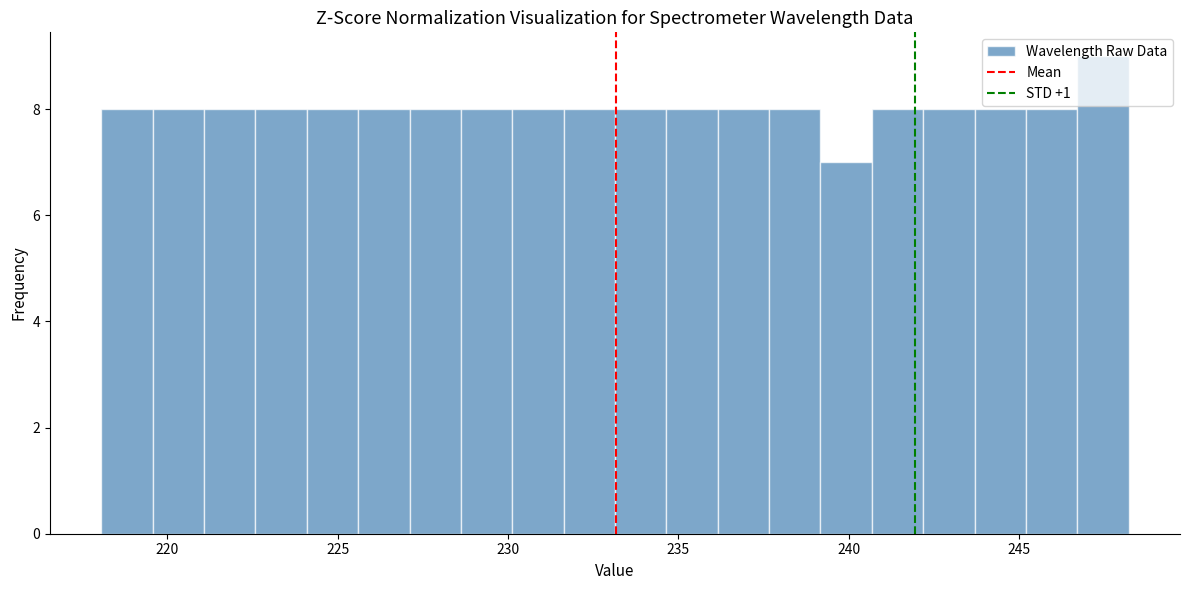

Around what value on the x-axis is the tallest bar? Give the approximate position of its centre, as read against the axis.

247.5